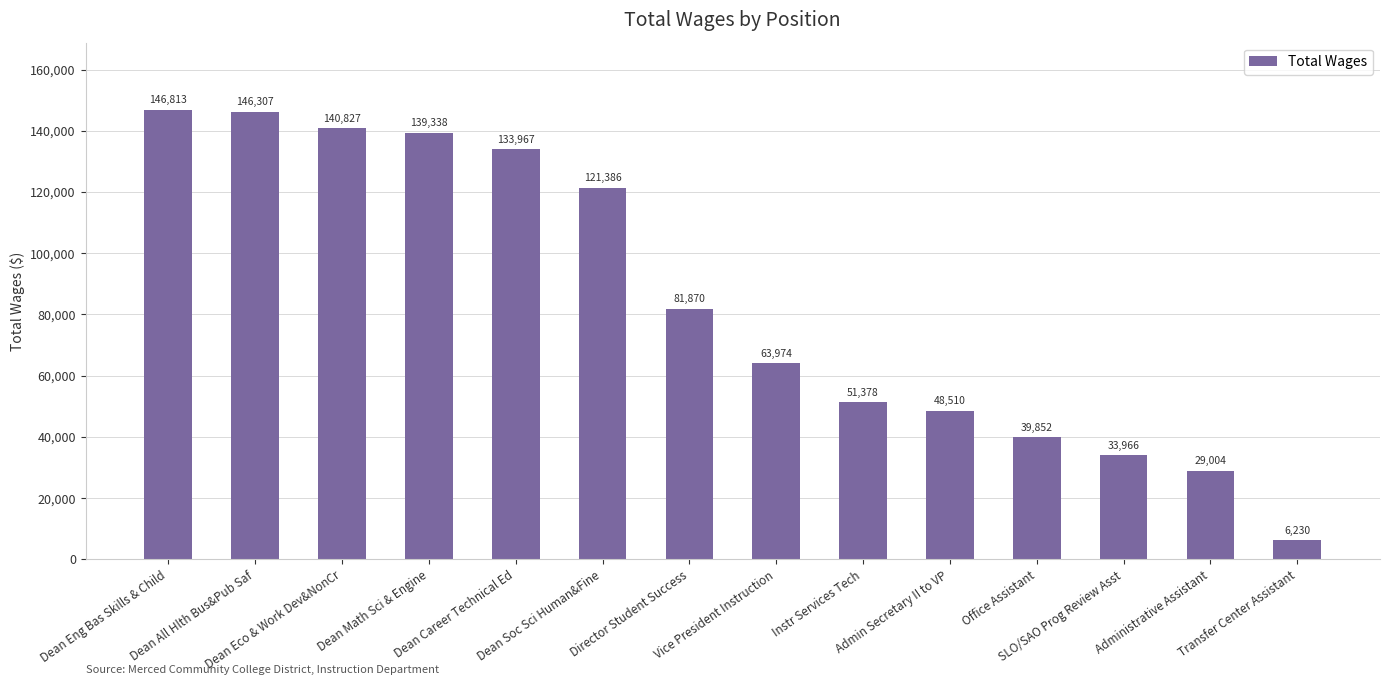

Reading right to left, transcribe all the data shown in this chart.

6230	29004	33966	39852	48510	51378	63974	81870	121386	133967	139338	140827	146307	146813